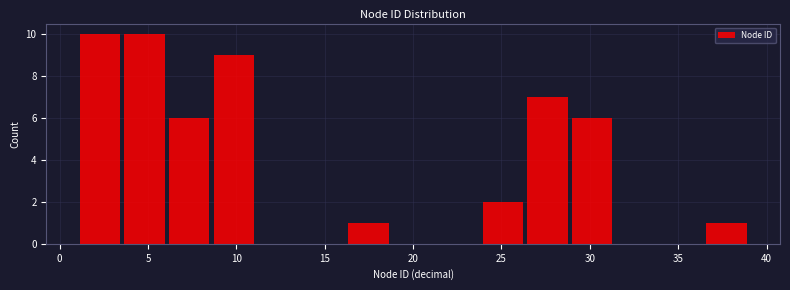

Reading left to right, list every bar in this chart as the range it spans on the x-axis followed by its height. Neither the bar edges nor the heights are printed on the chart, so give them approximately, as read against the axes.

1.0 to 3.5: 10
3.5 to 6.0: 10
6.0 to 8.5: 6
8.5 to 11.0: 9
11.0 to 13.5: 0
13.5 to 16.0: 0
16.0 to 18.5: 1
18.5 to 21.5: 0
21.5 to 24.0: 0
24.0 to 26.5: 2
26.5 to 29.0: 7
29.0 to 31.5: 6
31.5 to 34.0: 0
34.0 to 36.5: 0
36.5 to 39.0: 1